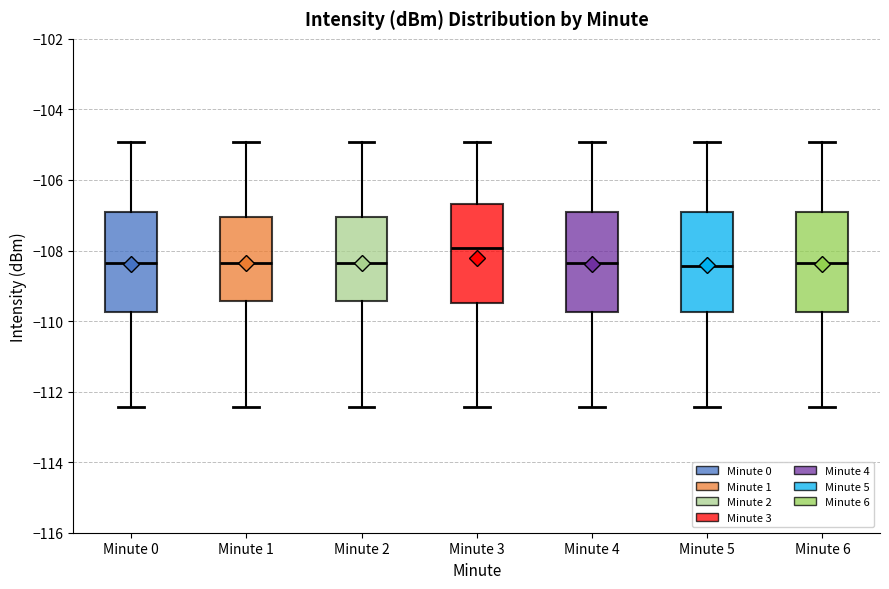

Reading left to right, read every box against the y-axis: the position of its median line, the range the box covers, and the ends of its whiskers. The values are not printed on the chart, so give them approximately, as read against the axis.

Minute 0: median -108.4, box -109.8 to -106.8, whiskers -112.4 to -105.0
Minute 1: median -108.4, box -109.4 to -107.0, whiskers -112.4 to -105.0
Minute 2: median -108.4, box -109.4 to -107.0, whiskers -112.4 to -105.0
Minute 3: median -108.0, box -109.4 to -106.6, whiskers -112.4 to -105.0
Minute 4: median -108.4, box -109.8 to -106.8, whiskers -112.4 to -105.0
Minute 5: median -108.4, box -109.8 to -106.8, whiskers -112.4 to -105.0
Minute 6: median -108.4, box -109.8 to -106.8, whiskers -112.4 to -105.0